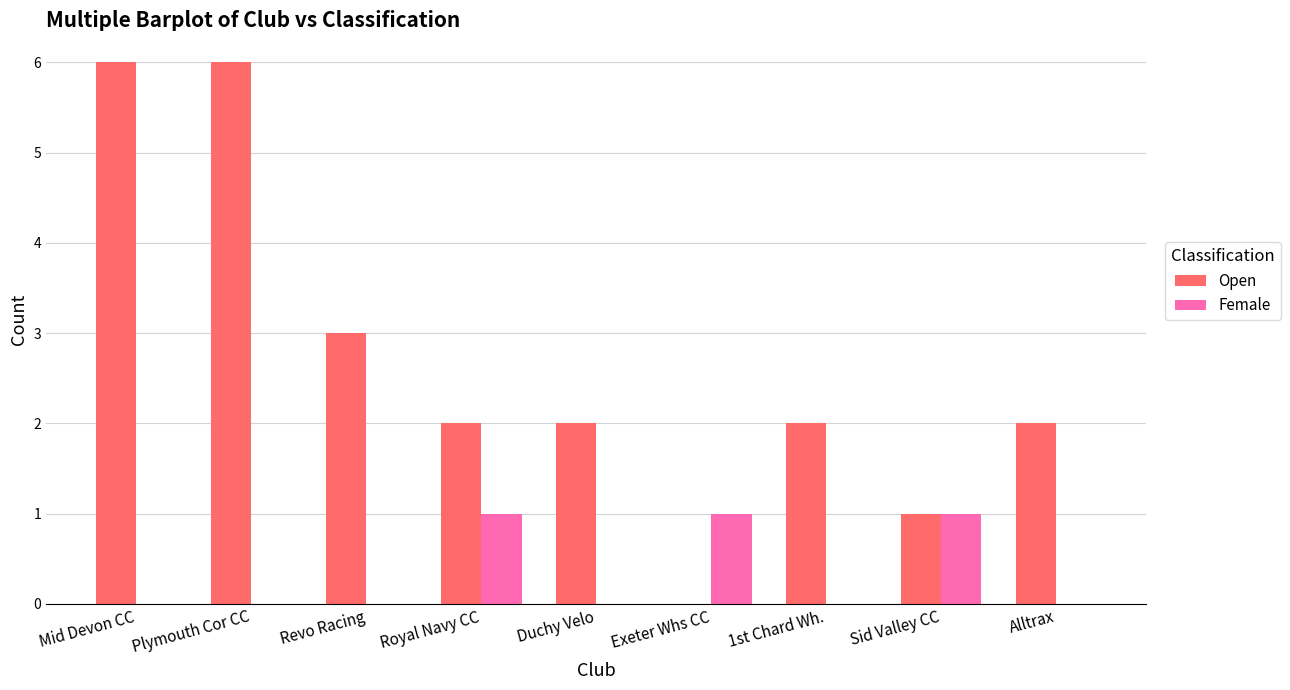

The Open series shows 0 at Exeter Whs CC. True or false?

True